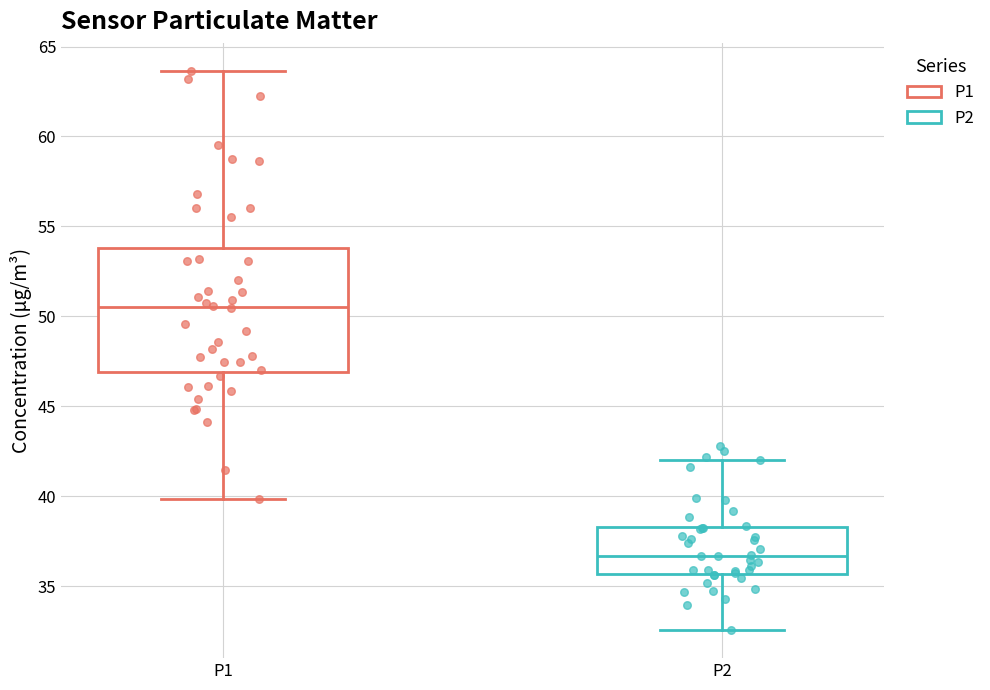

Which box has the lowest median line?

P2